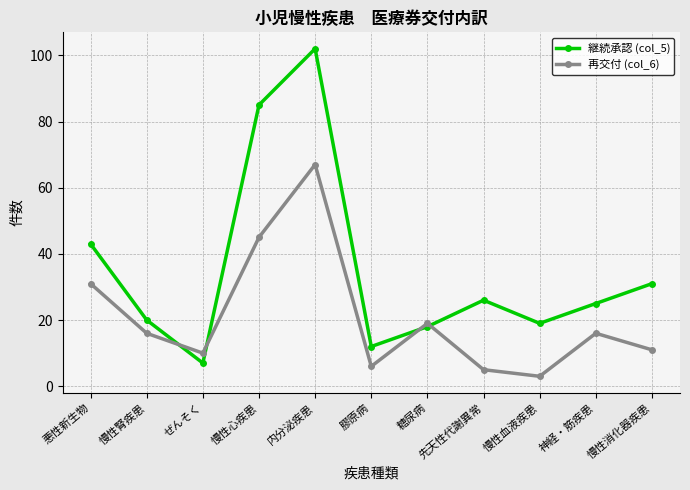

How many data points in 継続承認 (col_5) are less than 25?

5